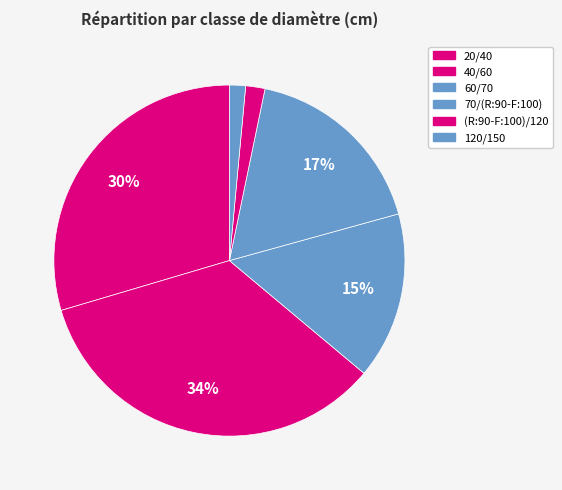

How many segments does this pie chart have?

6